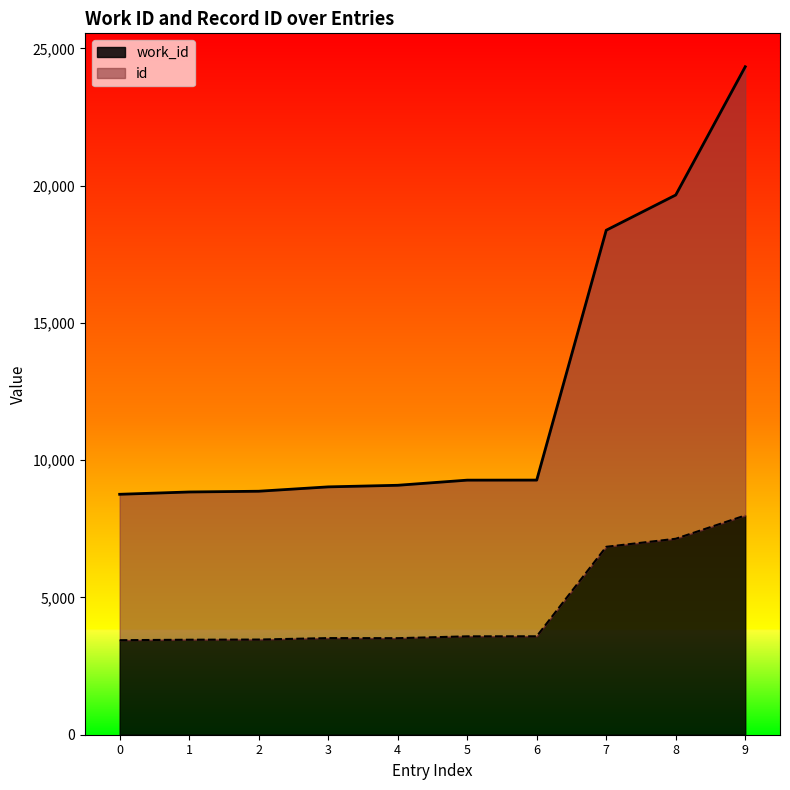

At which category is the sum across all series the highest?

9